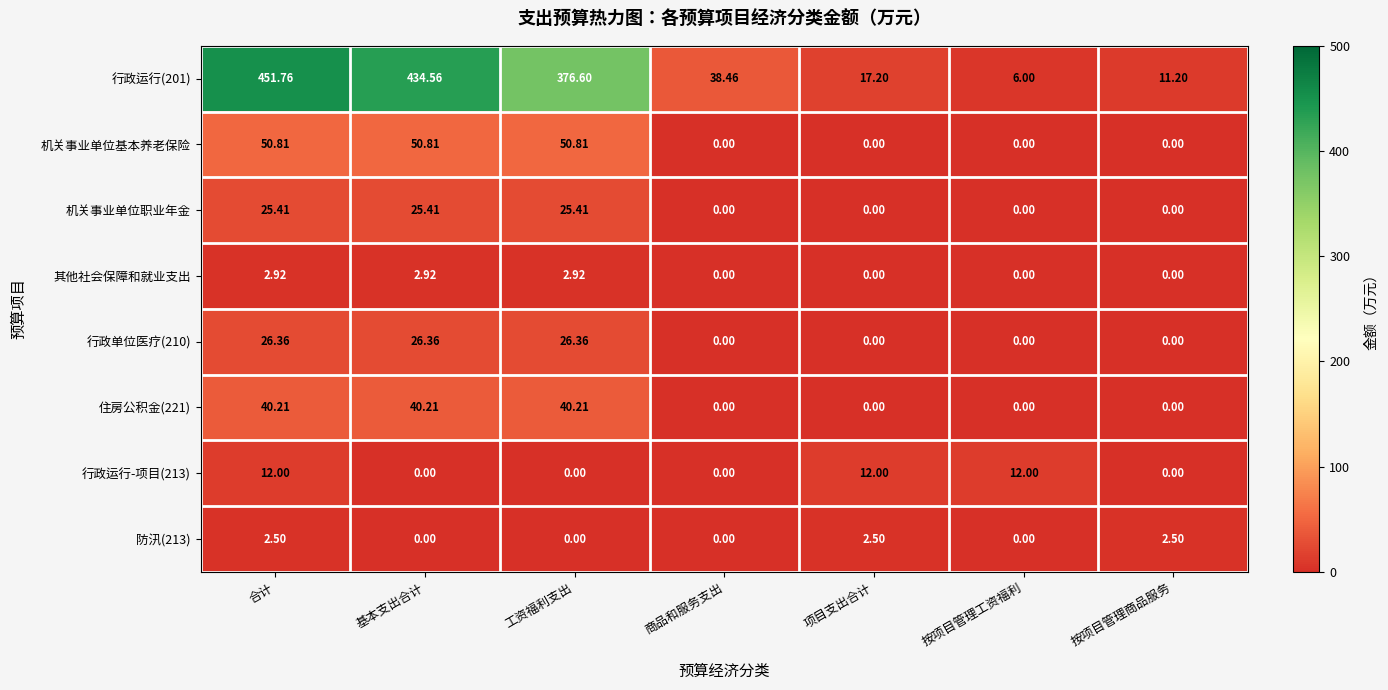

List the series in order of their peak value, highest first.

行政运行(201), 机关事业单位基本养老保险, 住房公积金(221), 行政单位医疗(210), 机关事业单位职业年金, 行政运行-项目(213), 其他社会保障和就业支出, 防汛(213)